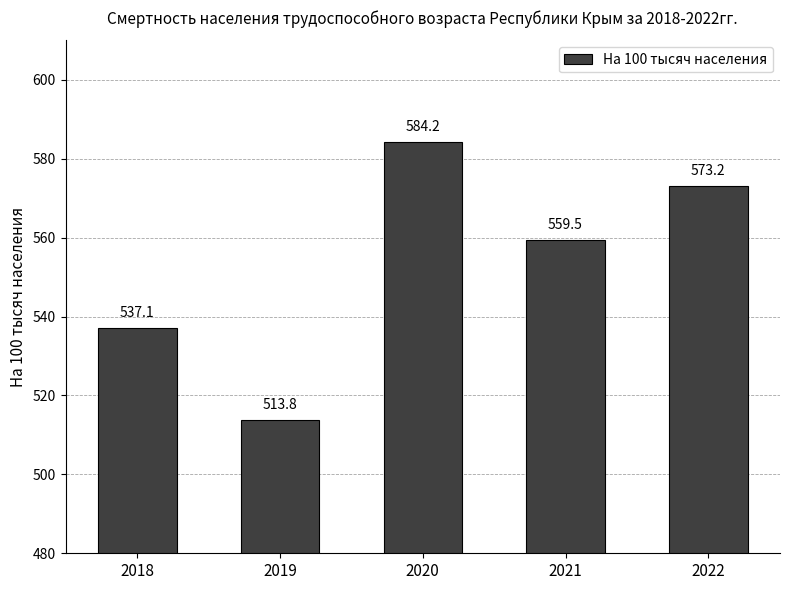

The chart shows a value of 318.6 at 2020. True or false?

False